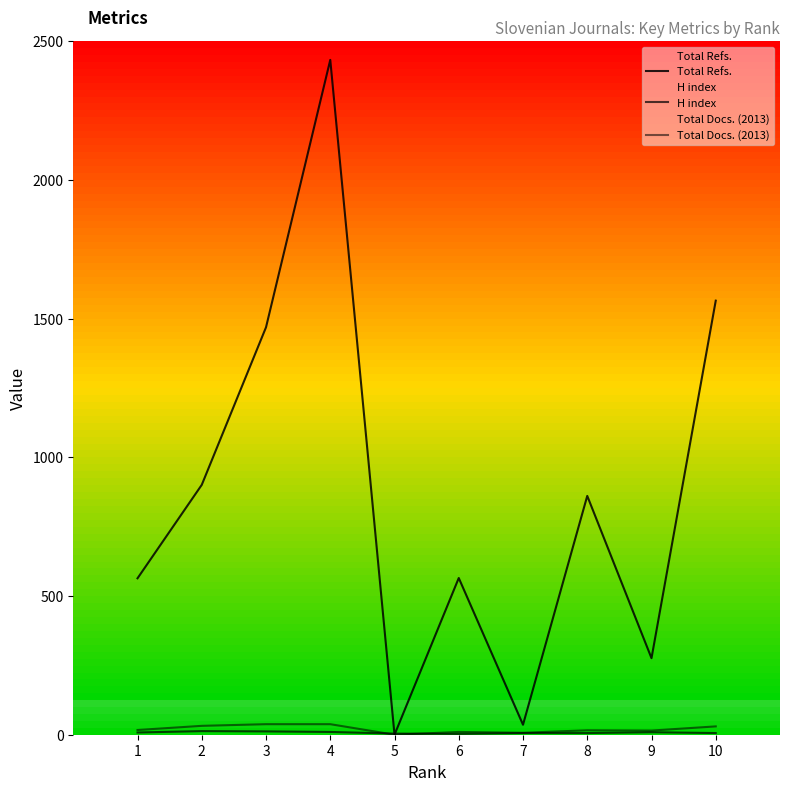

At which category is the sum across all series the highest?

4